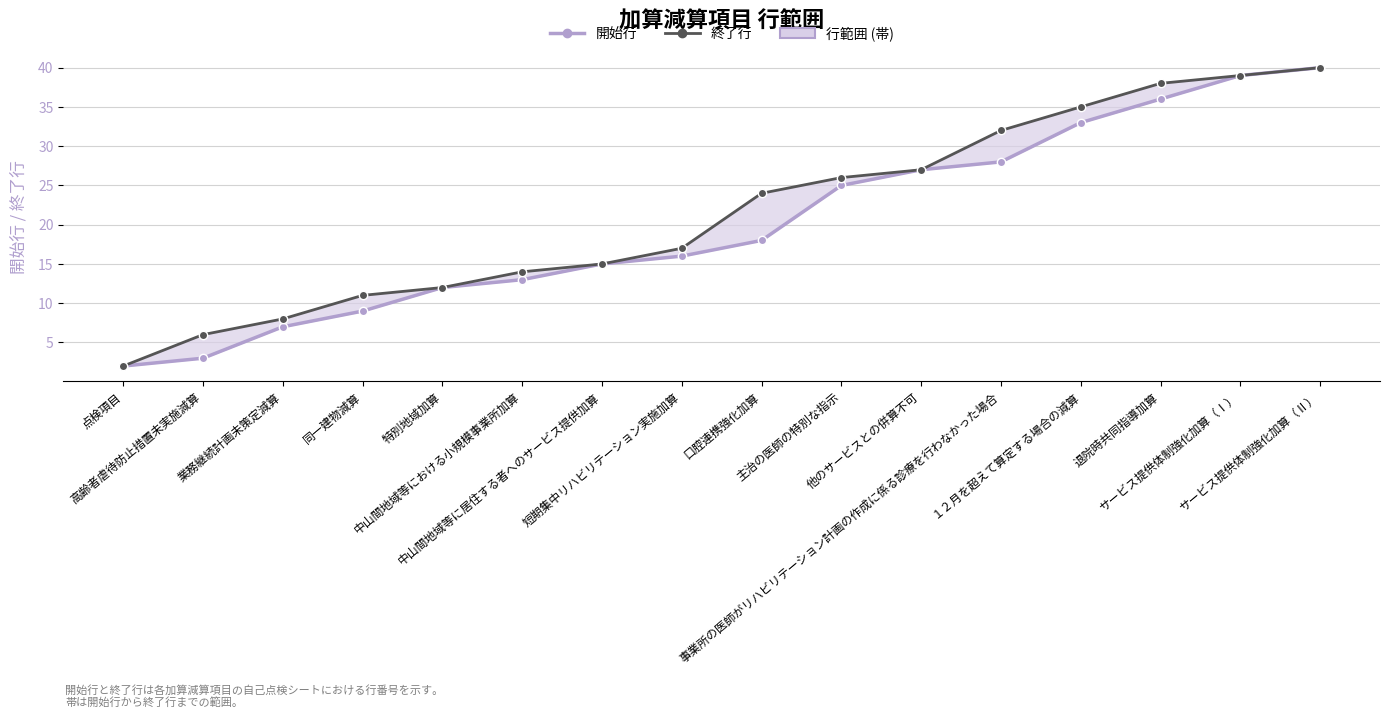

What value does the 終了行 series have at 高齢者虐待防止措置未実施減算?

6